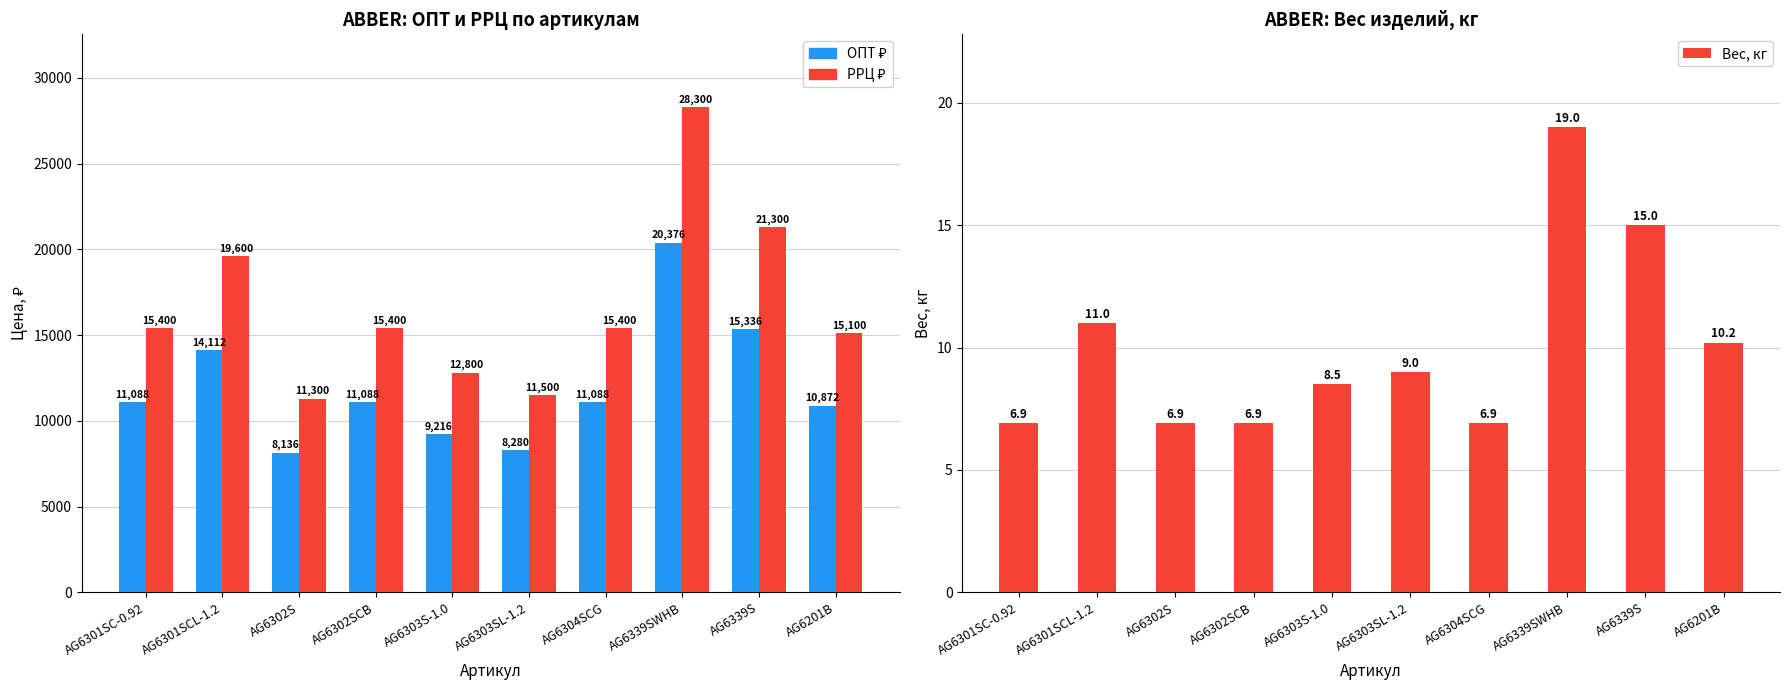

Does the chart contain stacked bars?

No